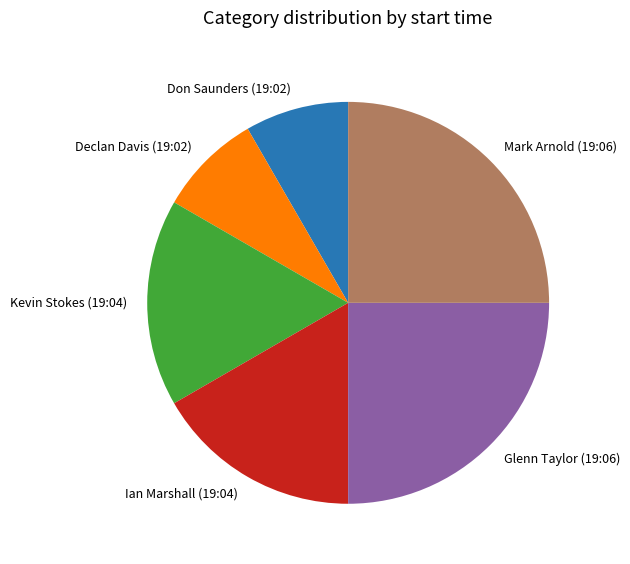

Does Ian Marshall (19:04) account for over 50% of the chart?

No